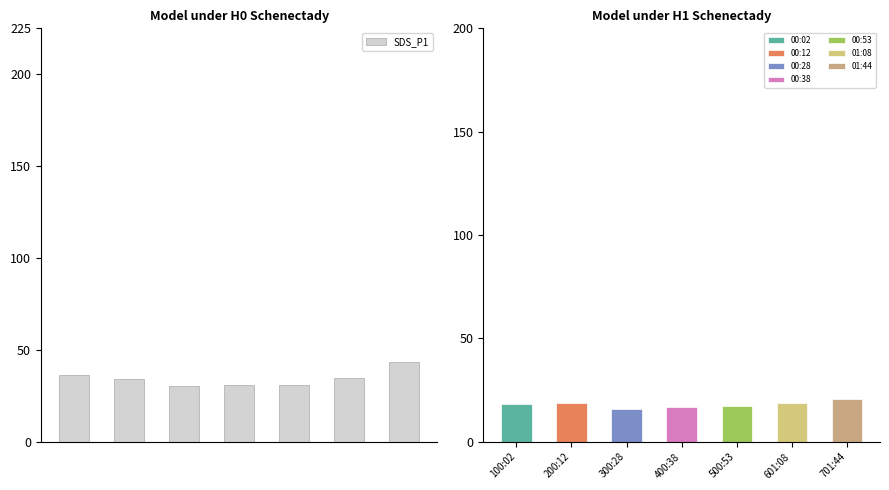

What is the ratio of the value at 500:53 to the value at 300:28?

1.0